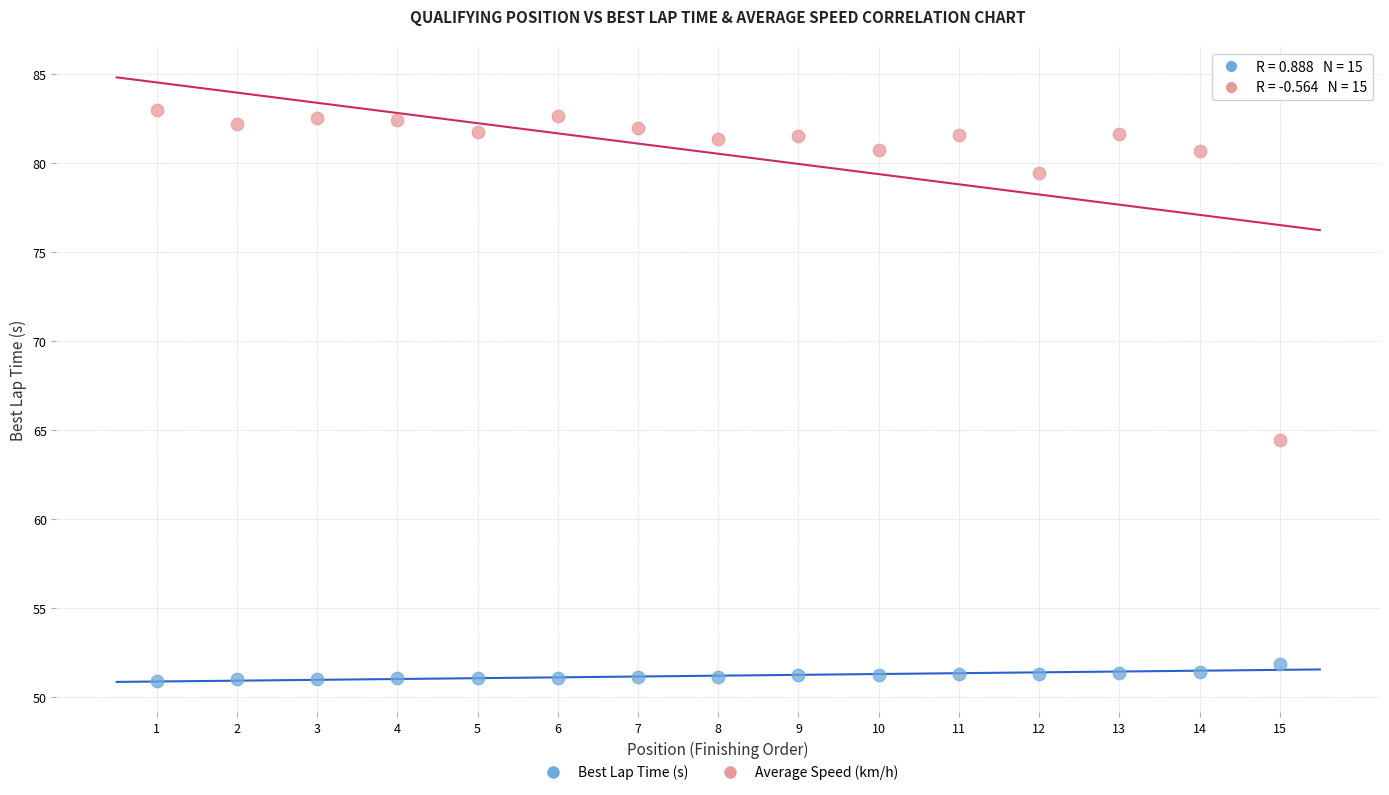

Which series contains the highest Y value?

Average Speed (km/h)